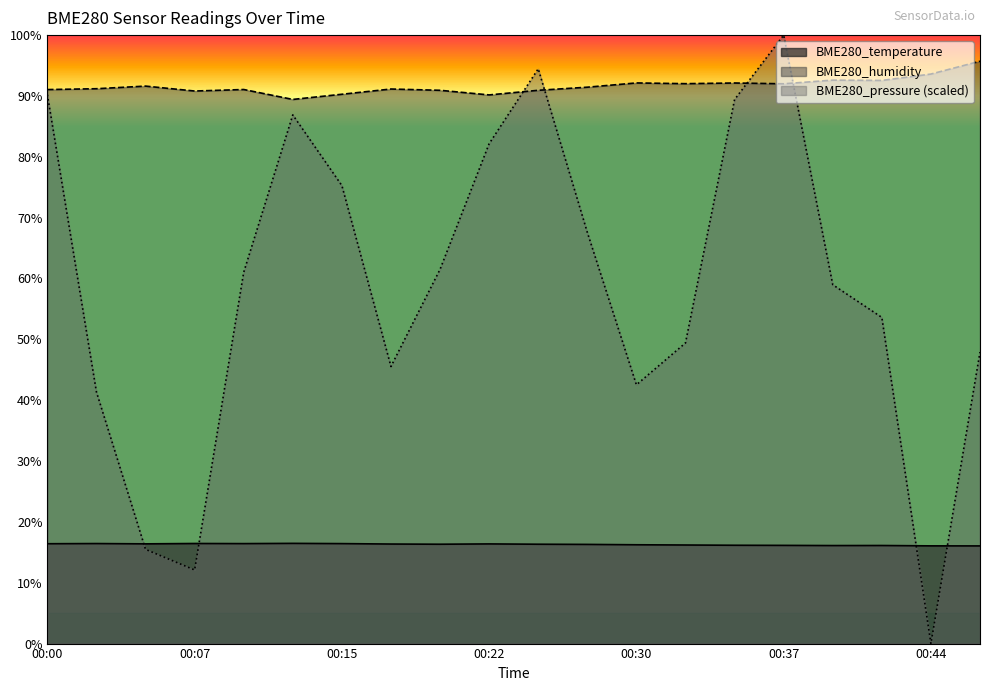

Which category has the highest value across all series?

00:37